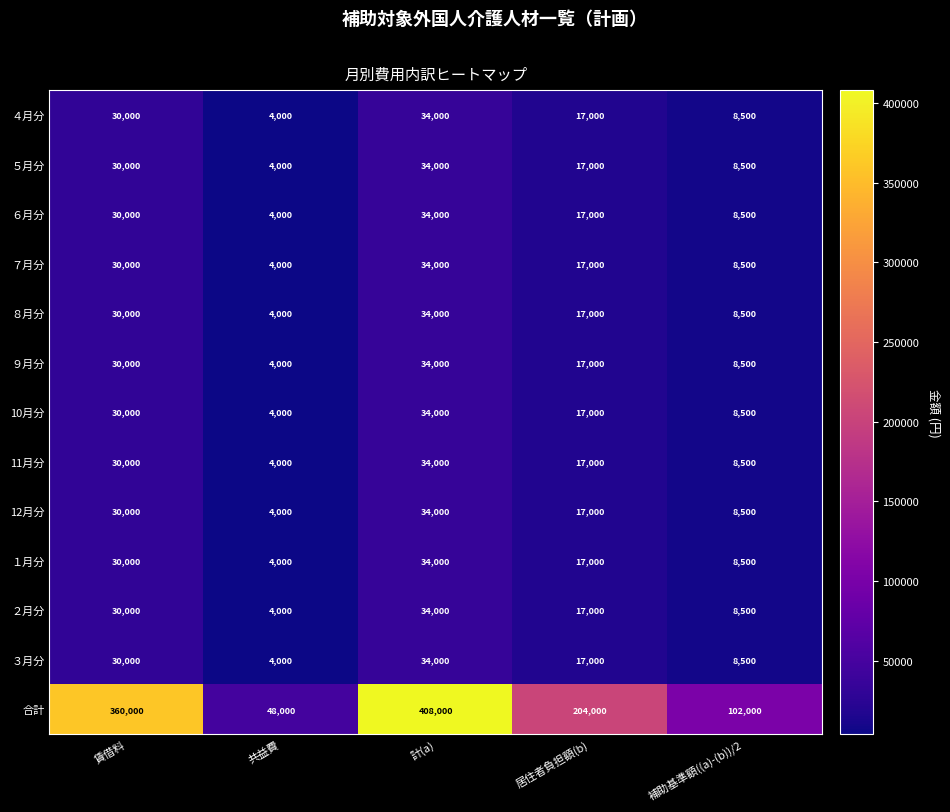

At which category does the chart reach its peak across all series?

計(a)